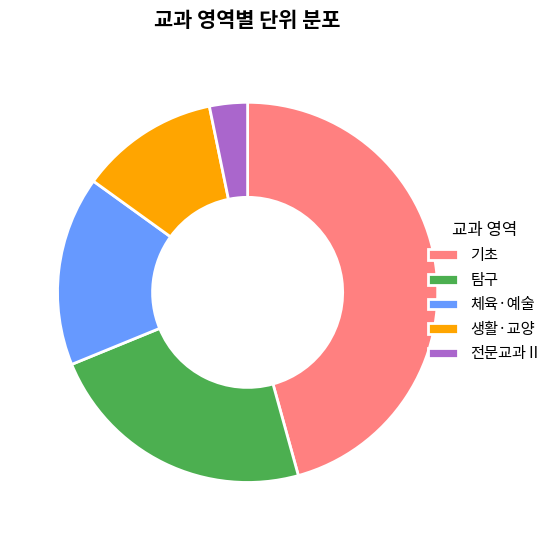

What is the ratio of the value at 탐구 to the value at 전문교과Ⅱ?

7.2